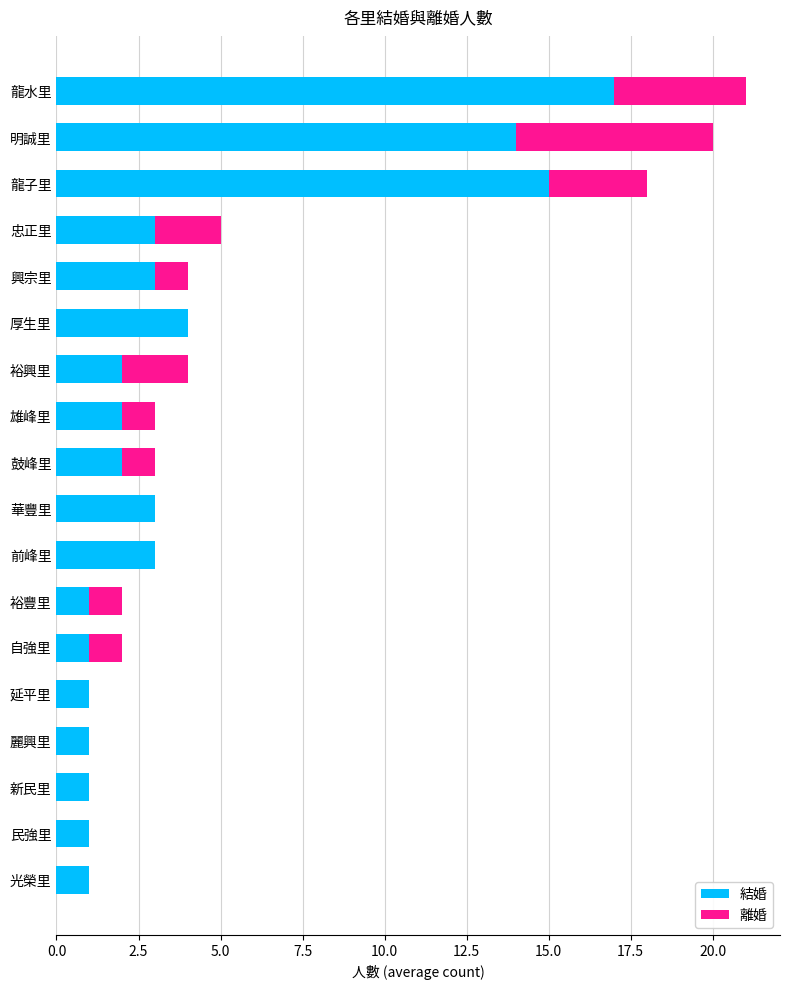

The 結婚 series shows 5 at 華豐里. True or false?

False